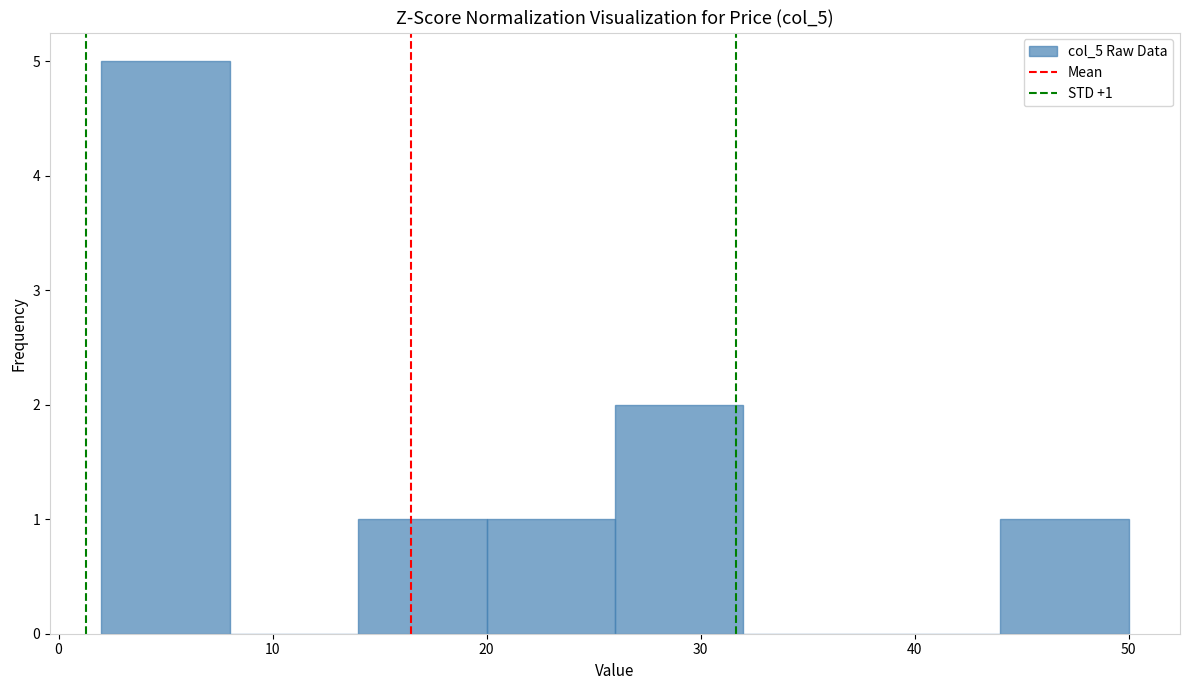

Which range on the x-axis has the tallest bar?

2 to 8